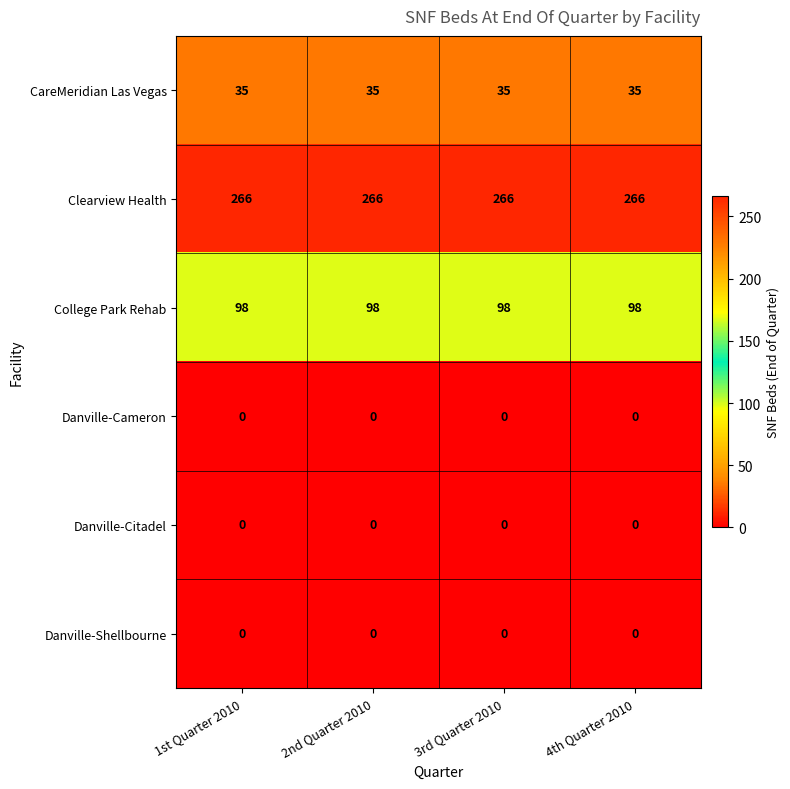

Which series has the largest total across all categories?

Clearview Health